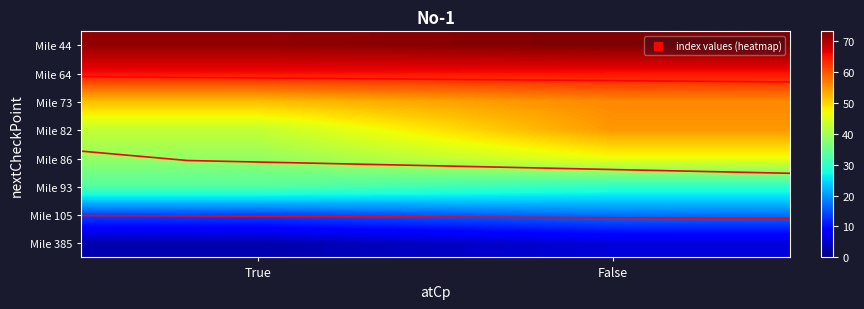

Which label corresponds to the largest value in the chart?

False